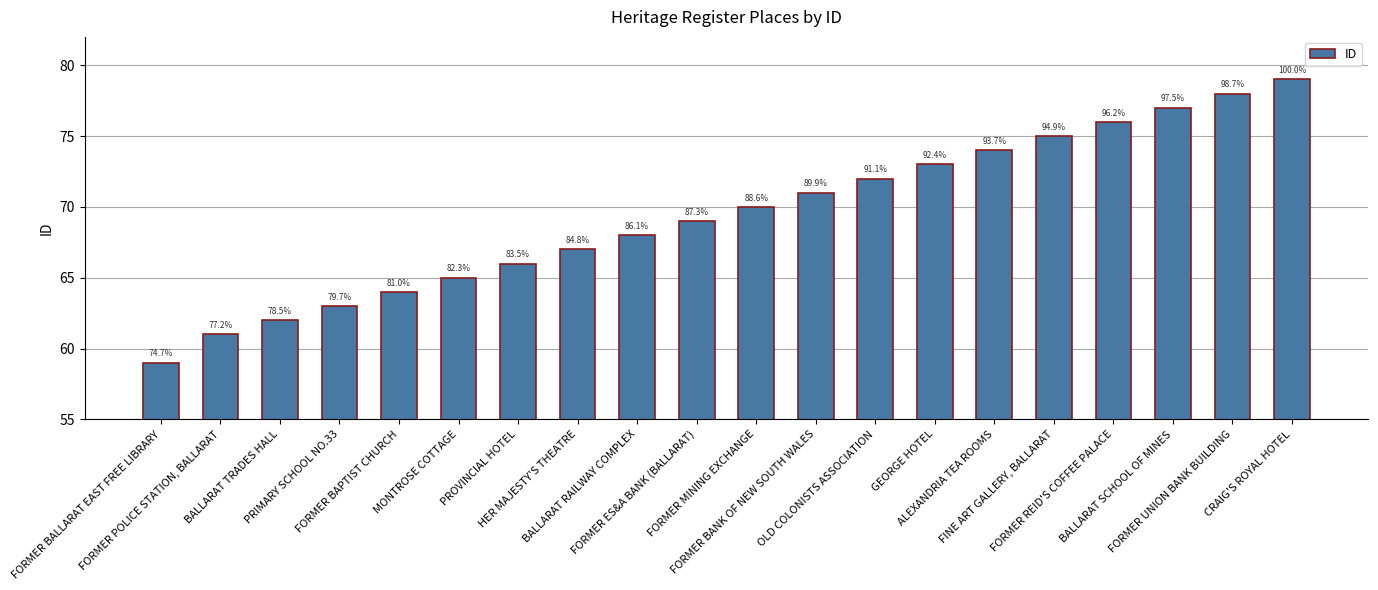

What is the change in value from HER MAJESTY'S THEATRE to FORMER MINING EXCHANGE?

+3